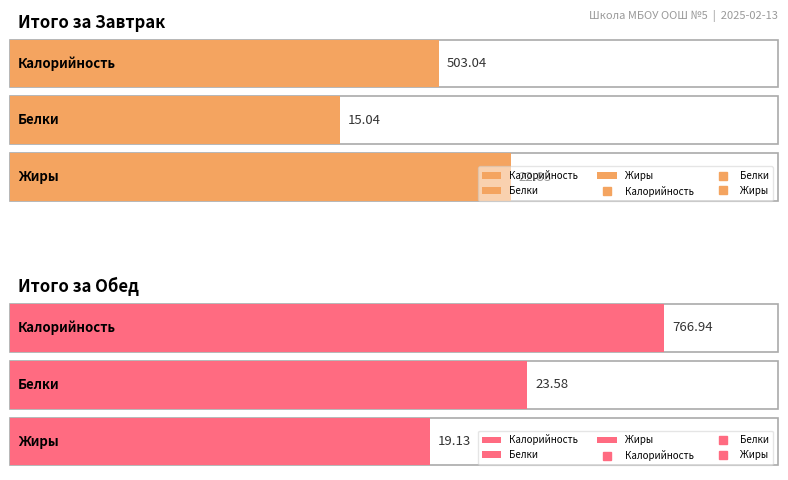

What is the sum of the Белки values at Обед and Завтрак?

38.6